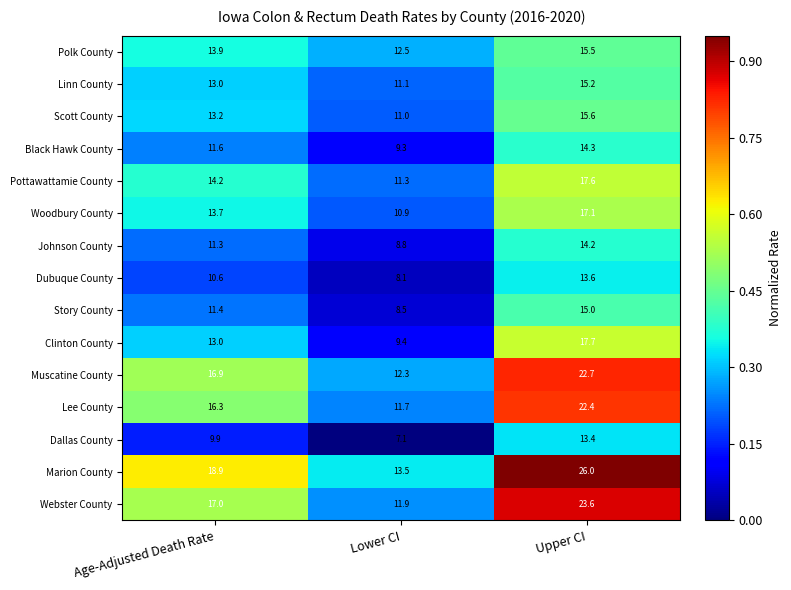

What is the total value across all series at Lower CI?

157.4